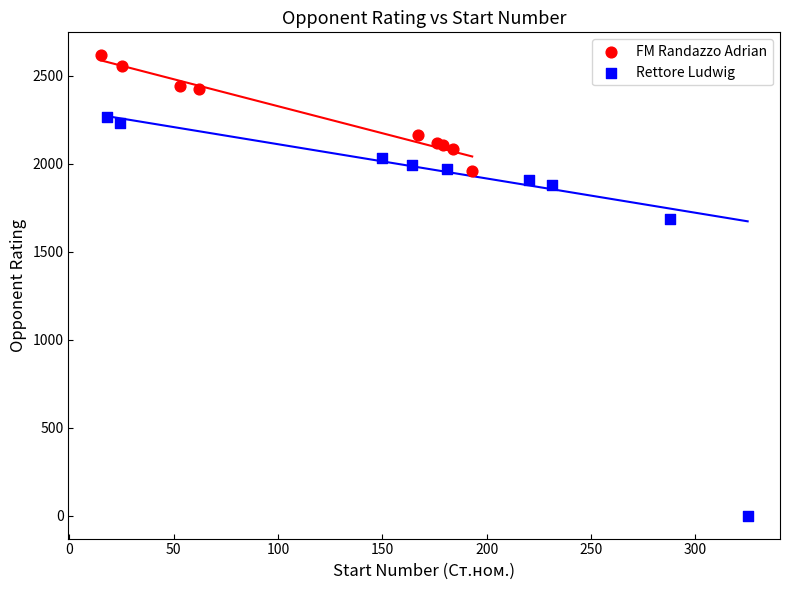

Which series has the largest Y range (max minus min)?

Rettore Ludwig